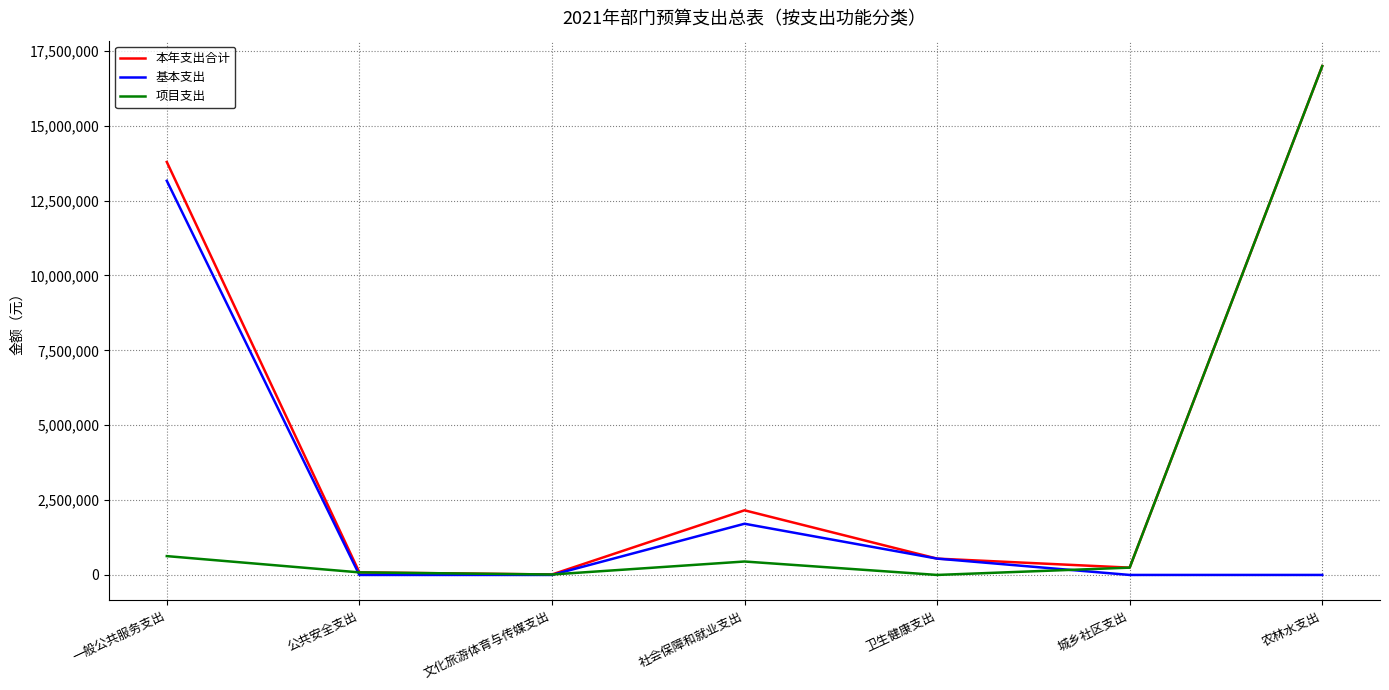

Which series has the largest total across all categories?

本年支出合计